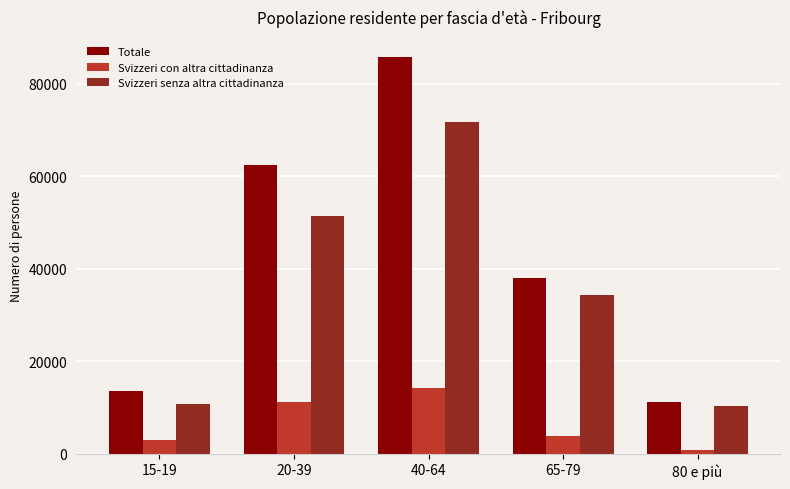

At 80 e più, list the series in order from smallest to largest.

Svizzeri con altra cittadinanza, Svizzeri senza altra cittadinanza, Totale